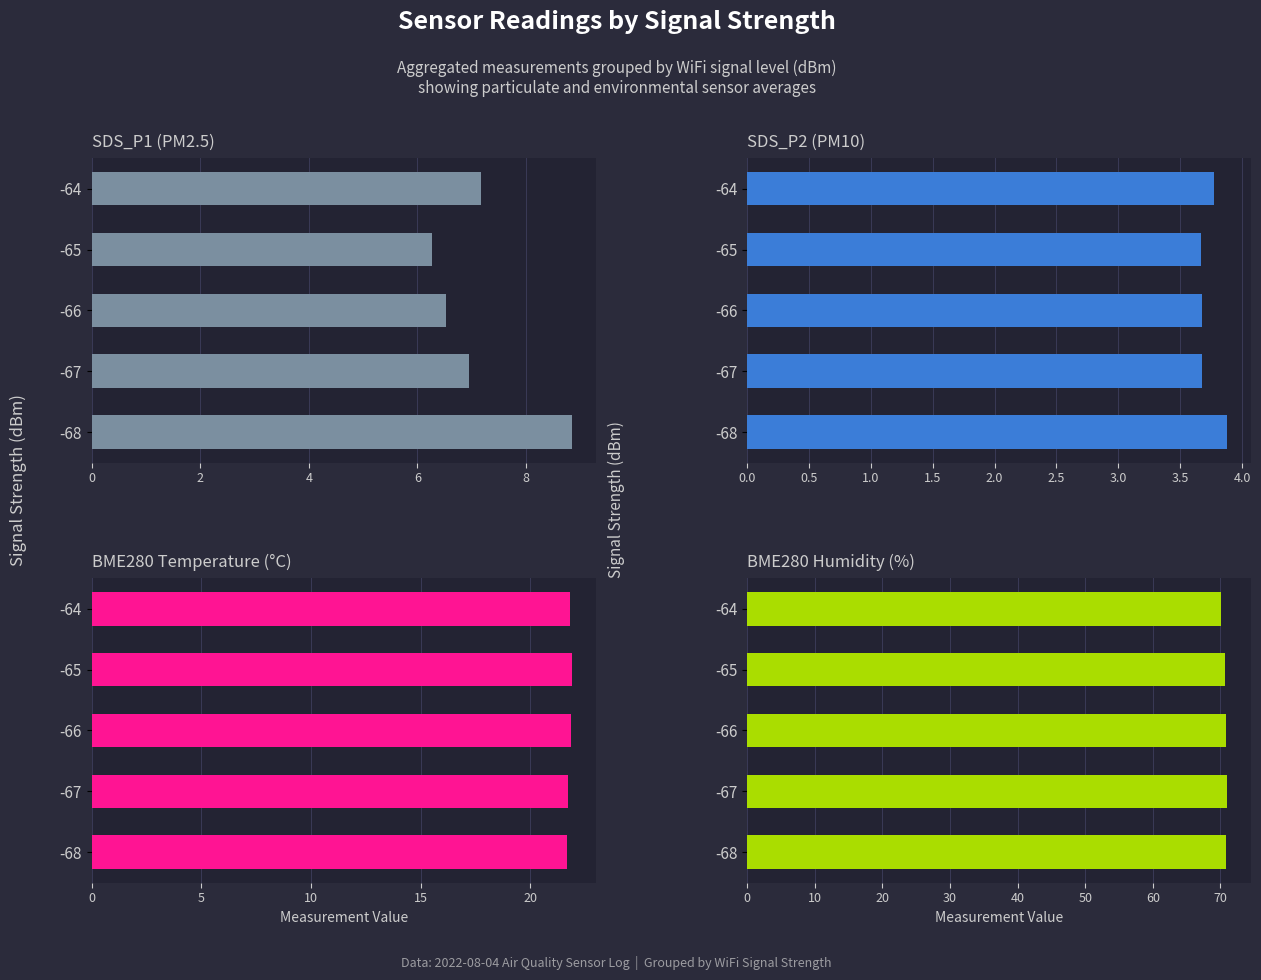

Which series has the largest total across all categories?

BME280 Humidity (%)